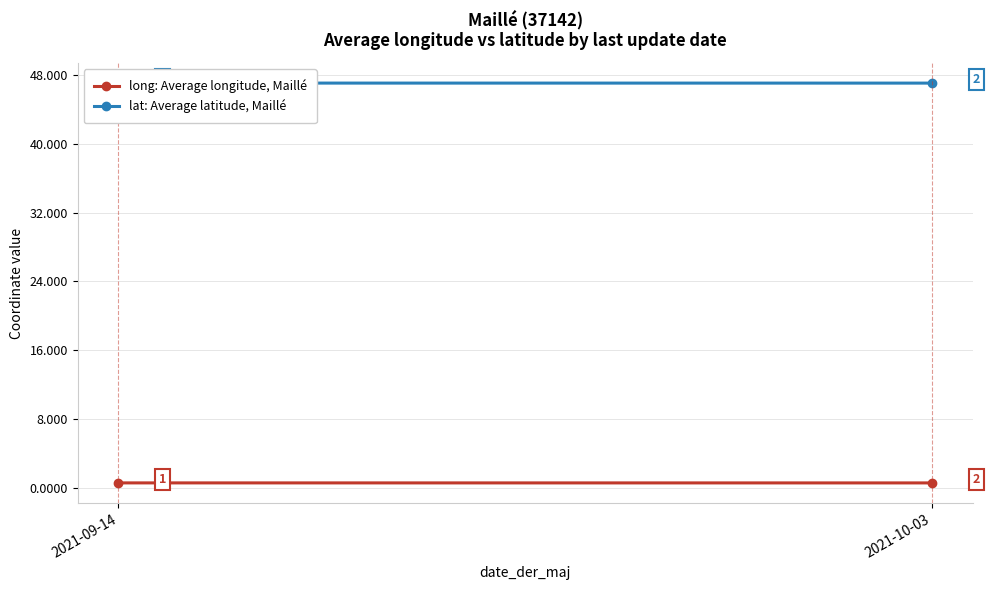

Is the value of lat: Average latitude, Maillé at 2021-09-14 greater than the value of long: Average longitude, Maillé at 2021-09-14?

Yes